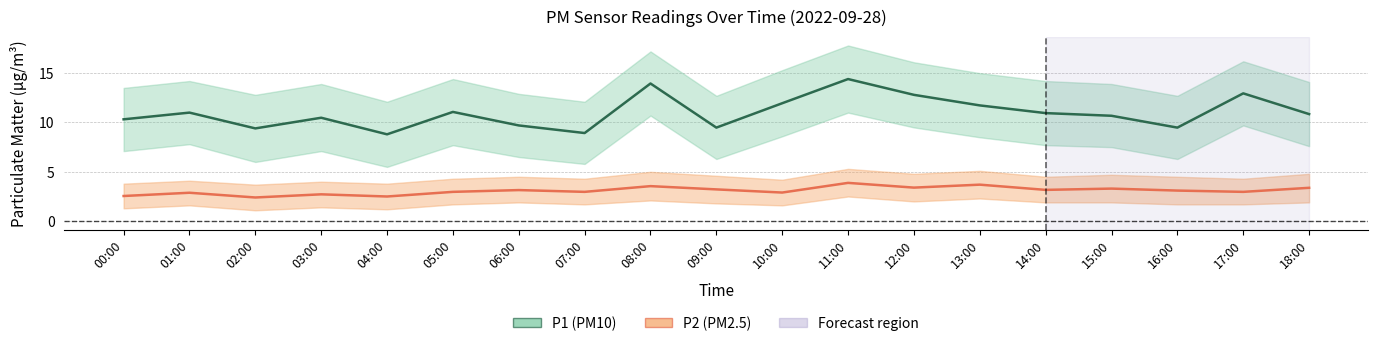

What is the sum of all P2 (PM2.5) values?

58.7